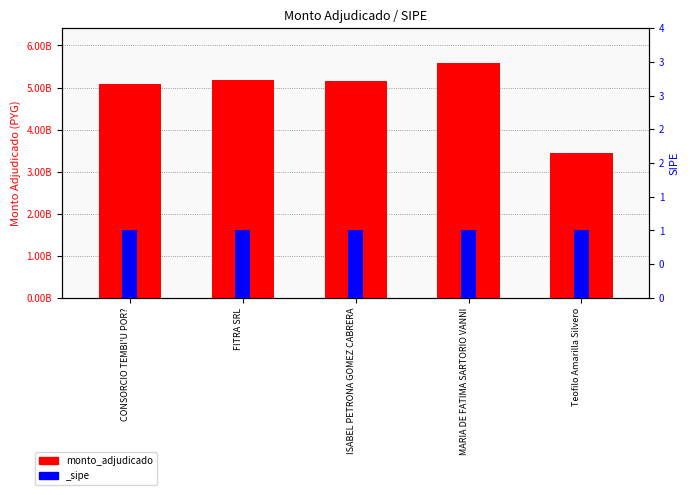

Is it true that the value at ISABEL PETRONA GOMEZ CABRERA is 8685382607?

False